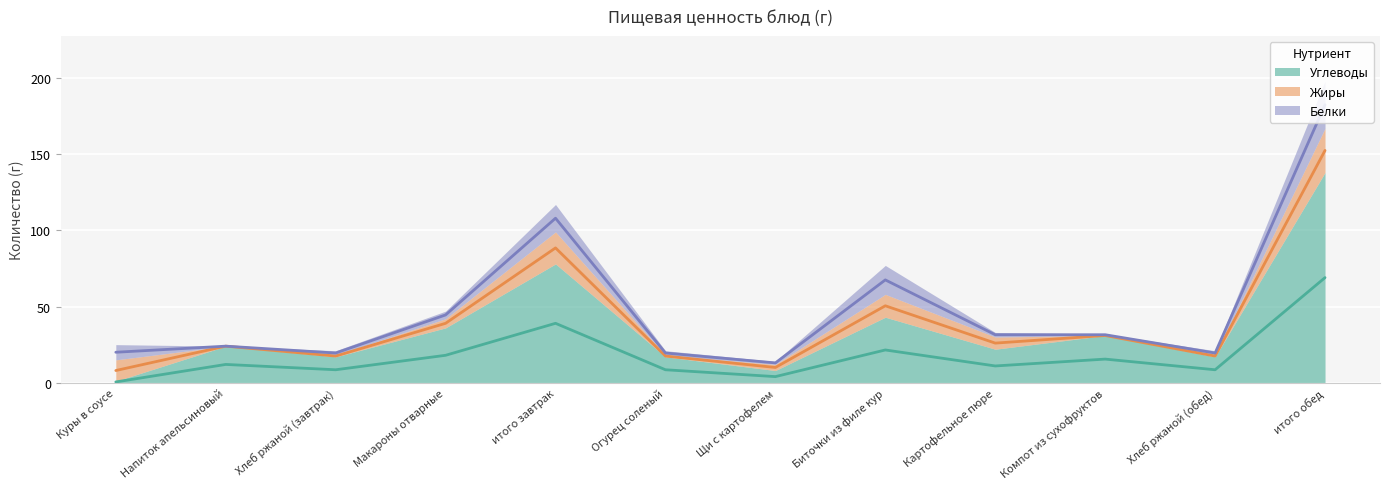

Which series has the largest range (max minus min)?

Углеводы